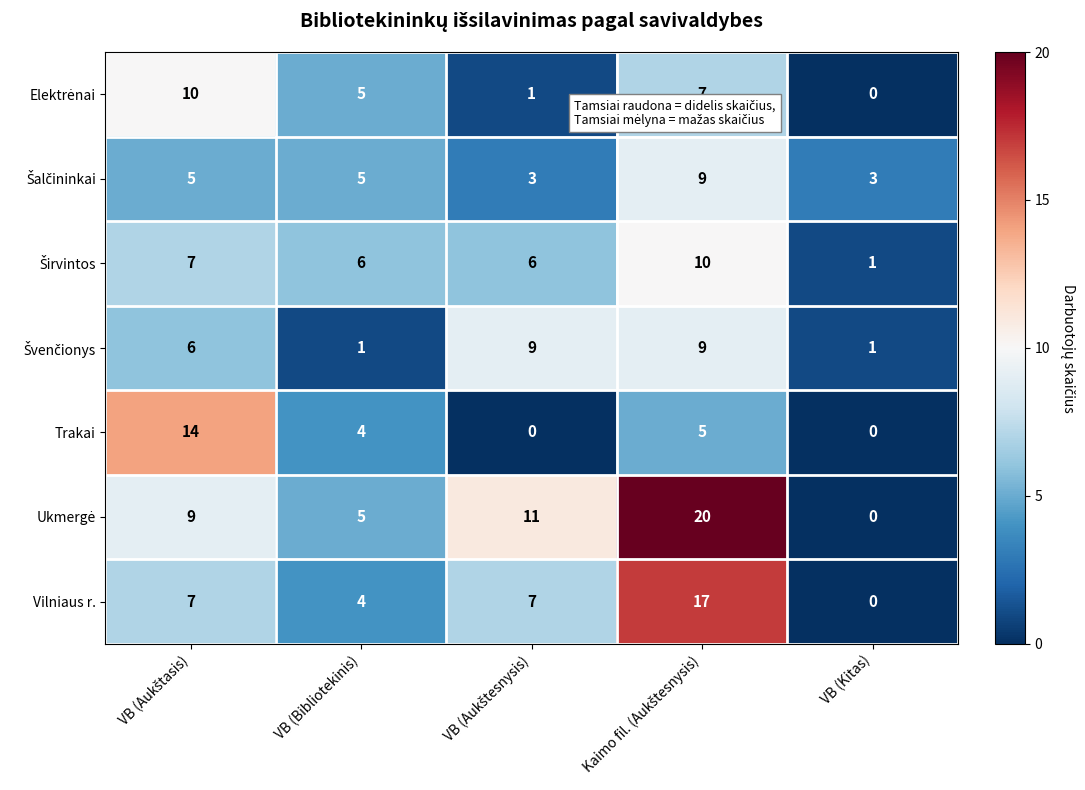

What is the total value across all series at VB (Kitas)?

5